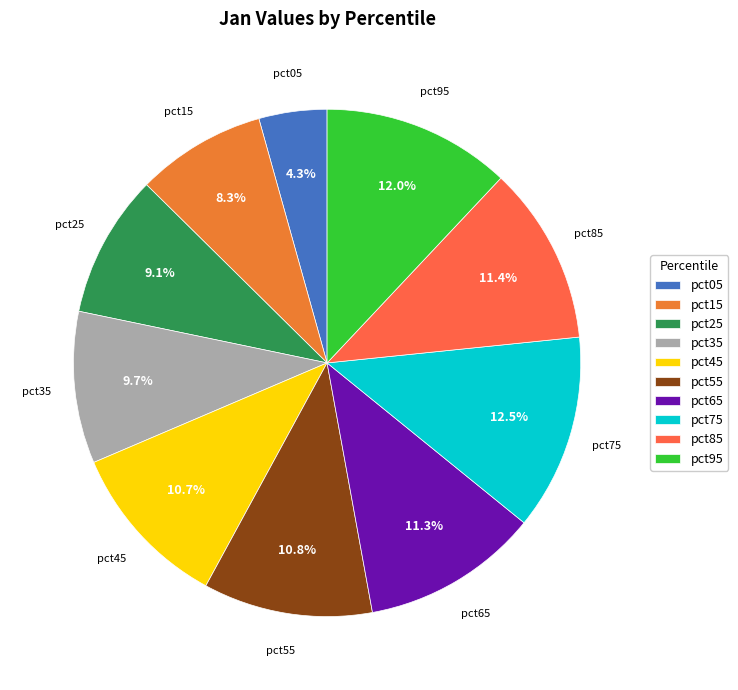

Which slice is the smallest?

pct05